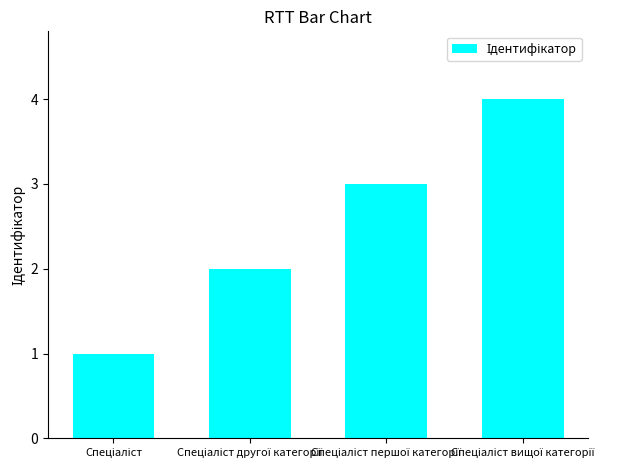

What is the maximum value shown in the chart?

4